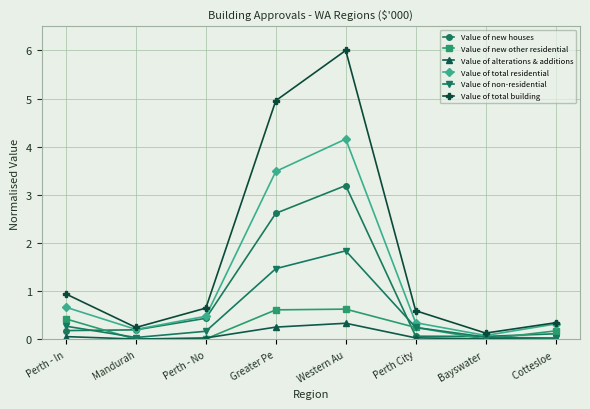

What is the difference between the maximum and minimum values in the Value of non-residential series?

1.8